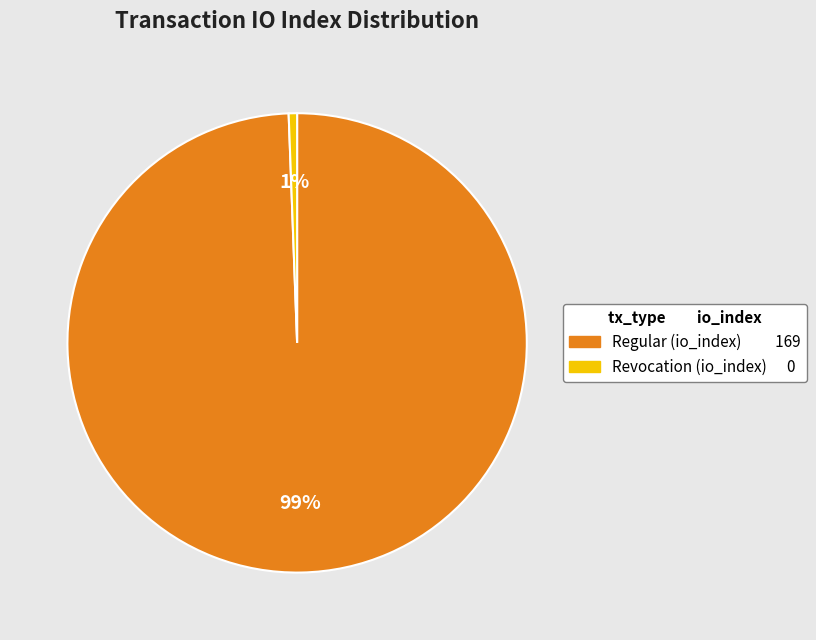

Is there any slice that represents more than half of the pie?

Yes